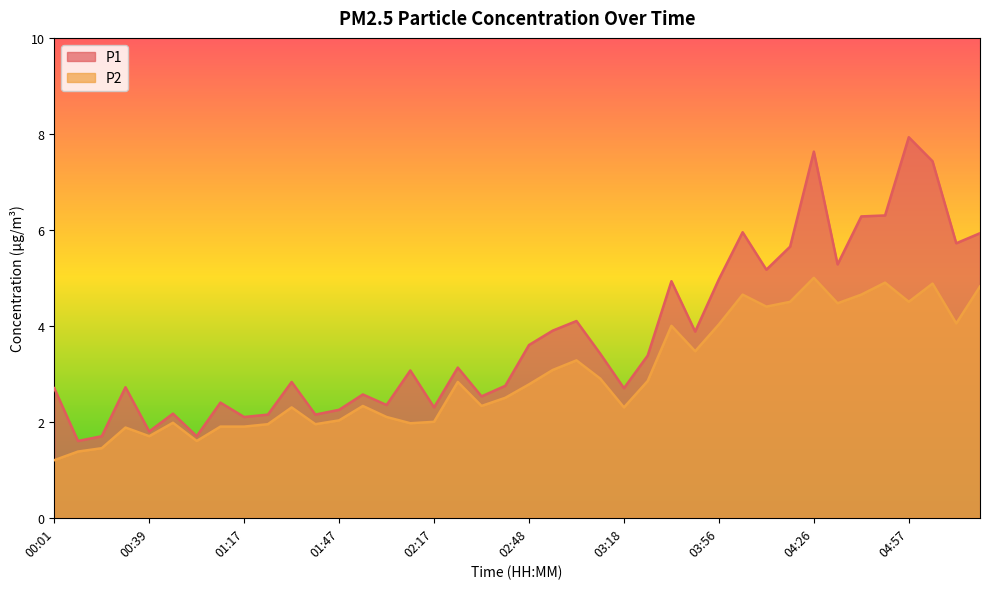

Which series has the largest total across all categories?

P1